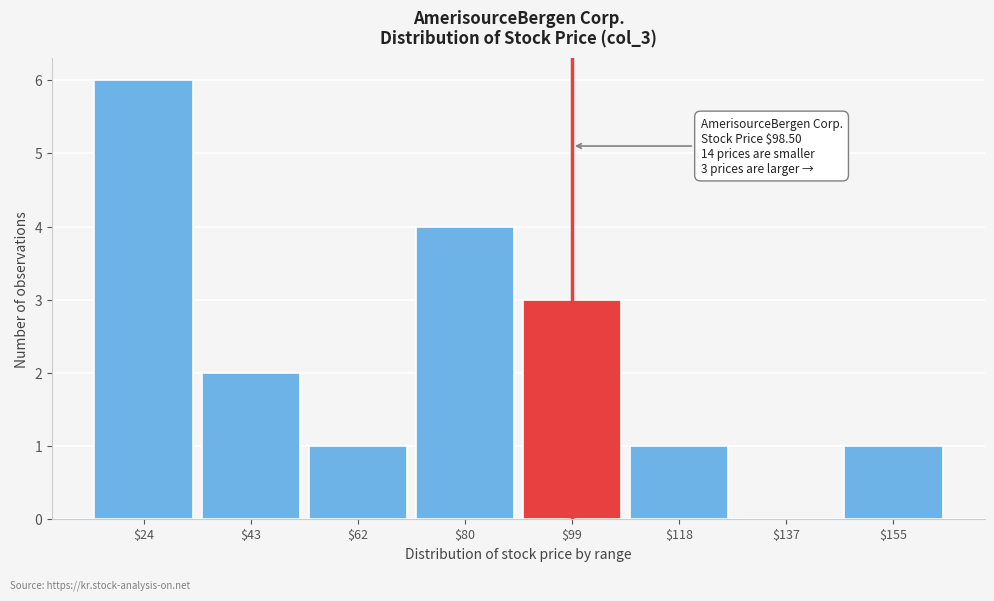

Over which range of the x-axis is the bar tallest?

14 to 34